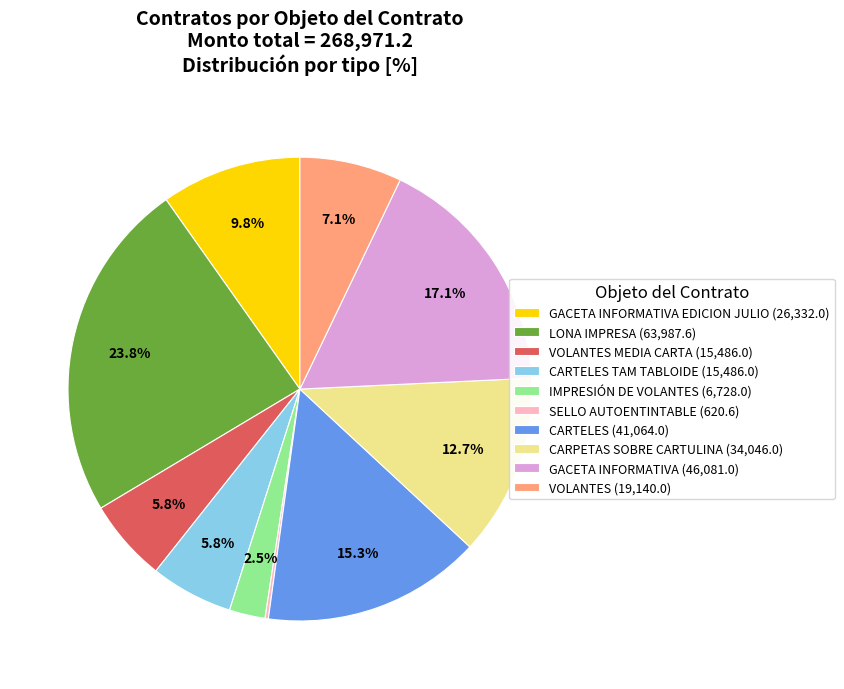

To the nearest percent, what is the difference between the largest and smallest slice percentages?

24%